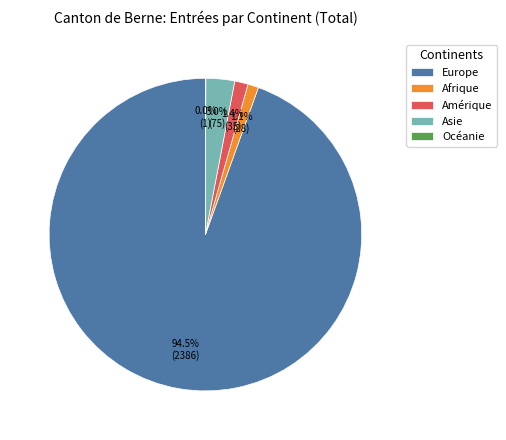

What is the majority slice?

Europe